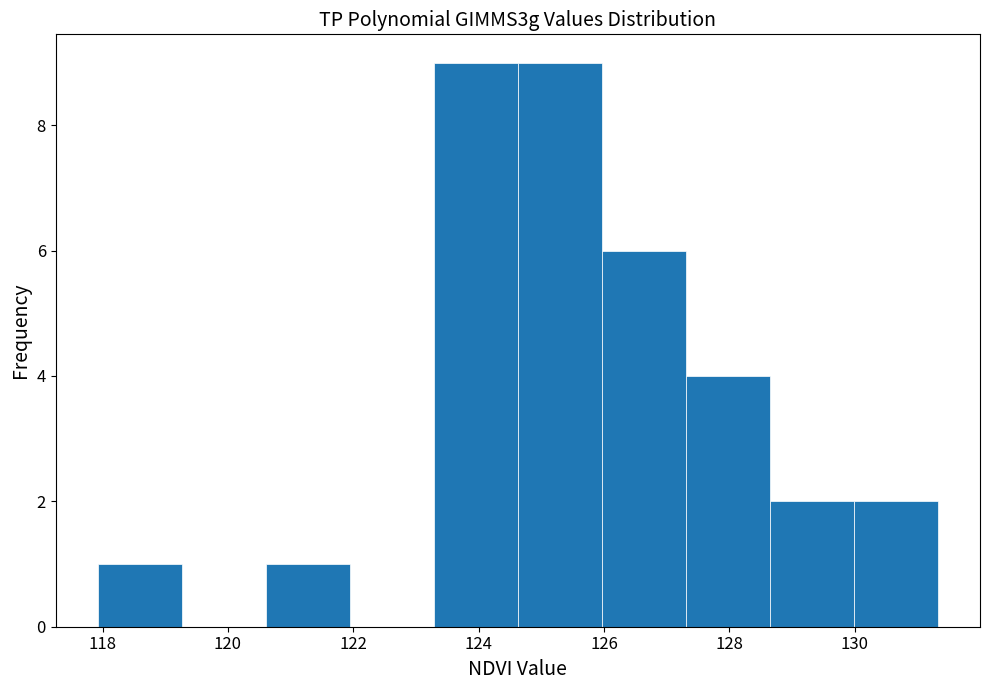

Reading left to right, transcribe this chart: for each bar, give the range it covers on the x-axis and its height. Neither the bar edges nor the heights are printed on the chart, so give them approximately, as read against the axes.

118.0 to 119.2: 1
119.2 to 120.6: 0
120.6 to 122.0: 1
122.0 to 123.2: 0
123.2 to 124.6: 9
124.6 to 126.0: 9
126.0 to 127.4: 6
127.4 to 128.6: 4
128.6 to 130.0: 2
130.0 to 131.4: 2